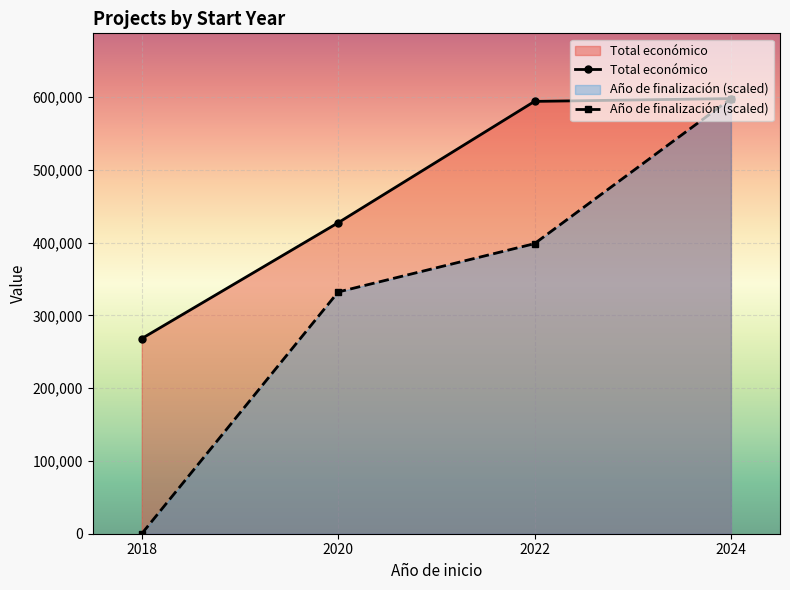

What is the maximum value shown in the chart?

597964.5